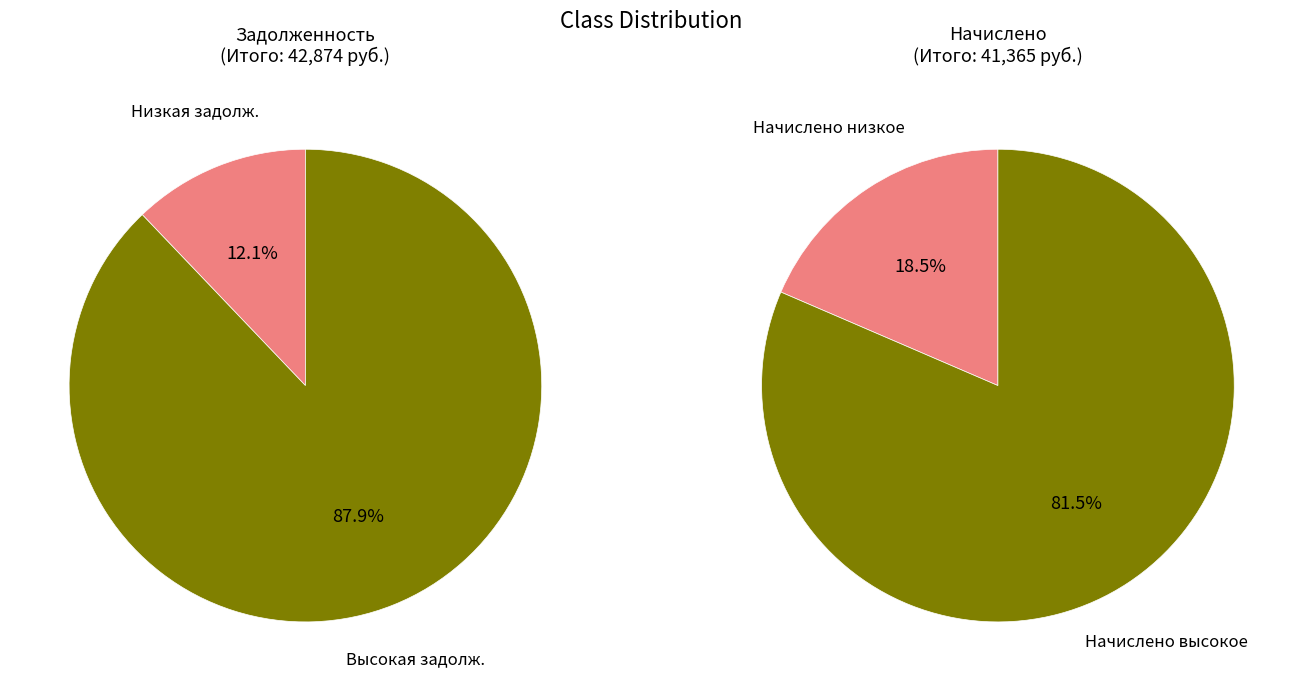

Which series has the largest range (max minus min)?

Задолженность